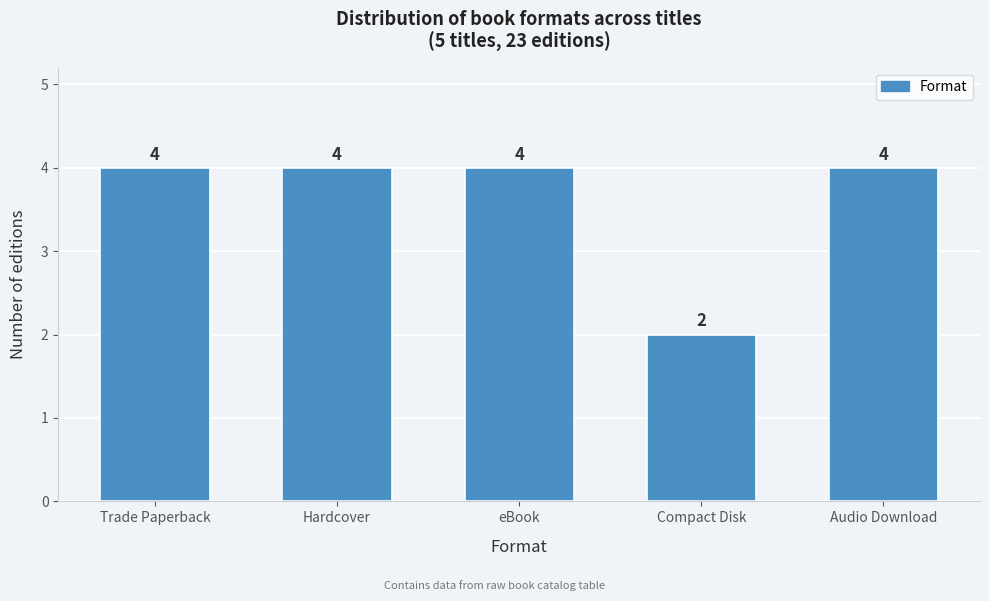

Reading right to left, list all the values displayed in this chart.

4	2	4	4	4